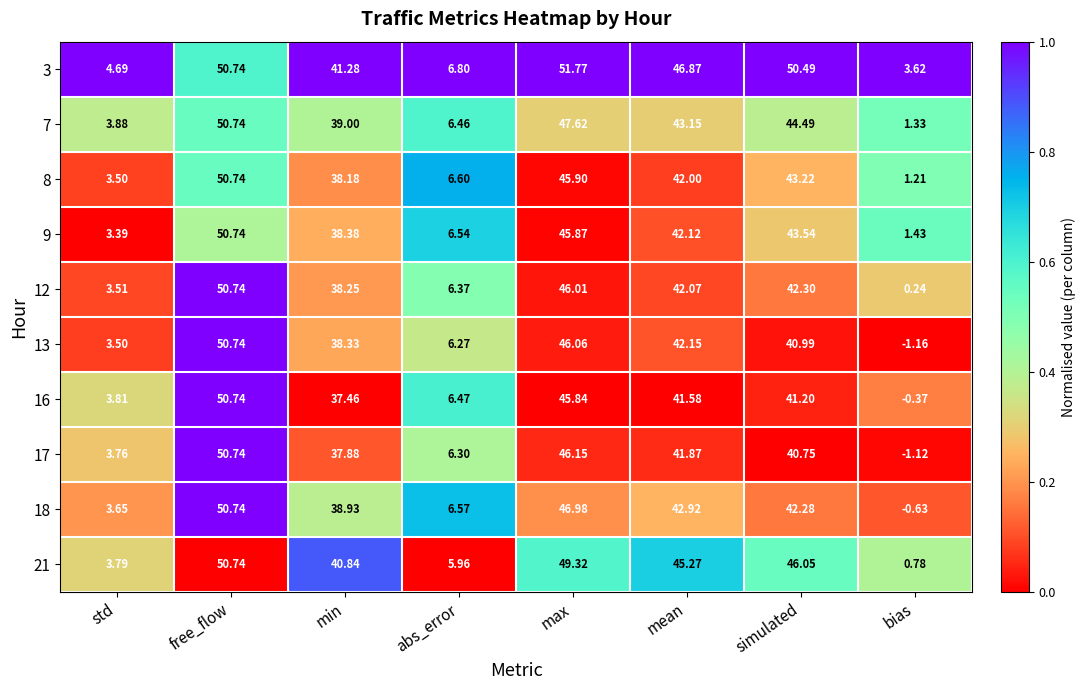

How many categories are shown in the chart?

8